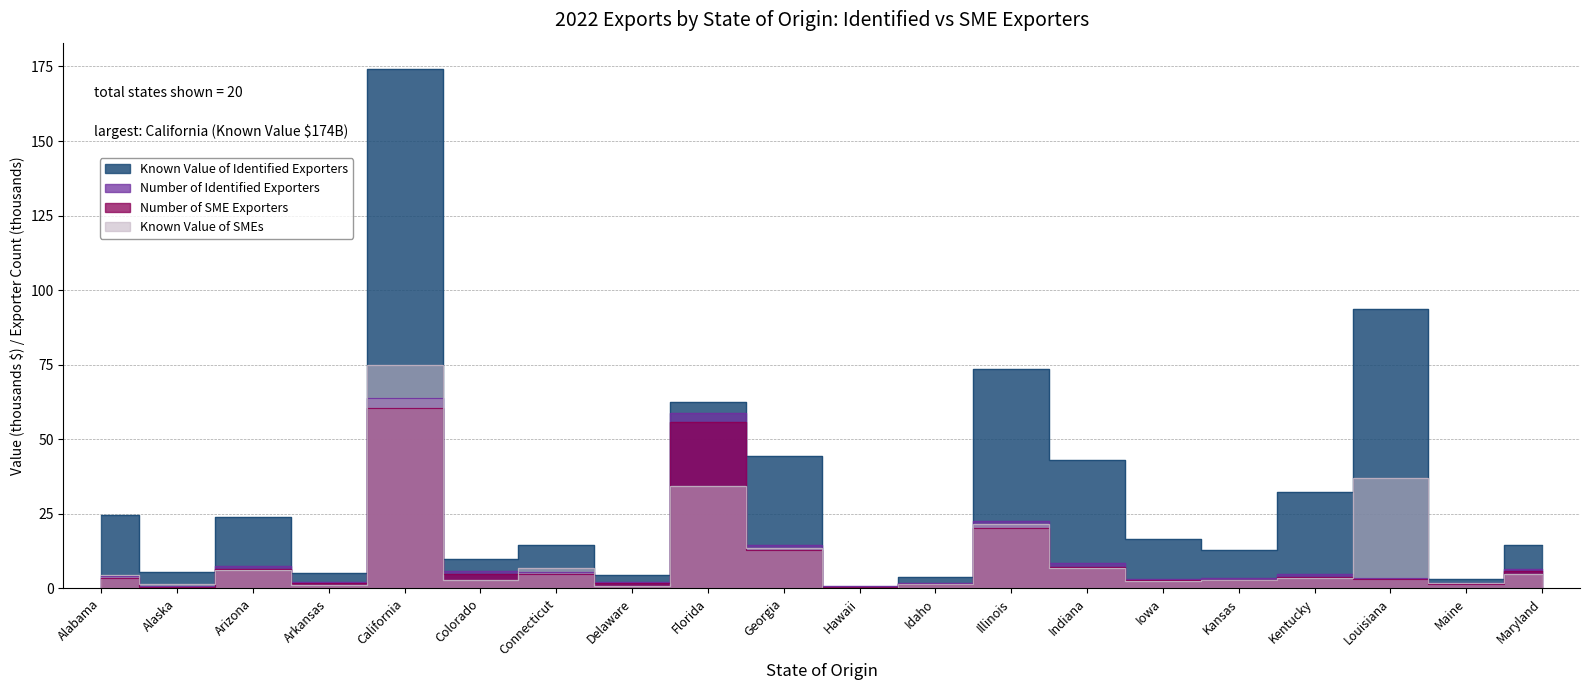

How many interior local valleys does the Known Value of SMEs series have?

7